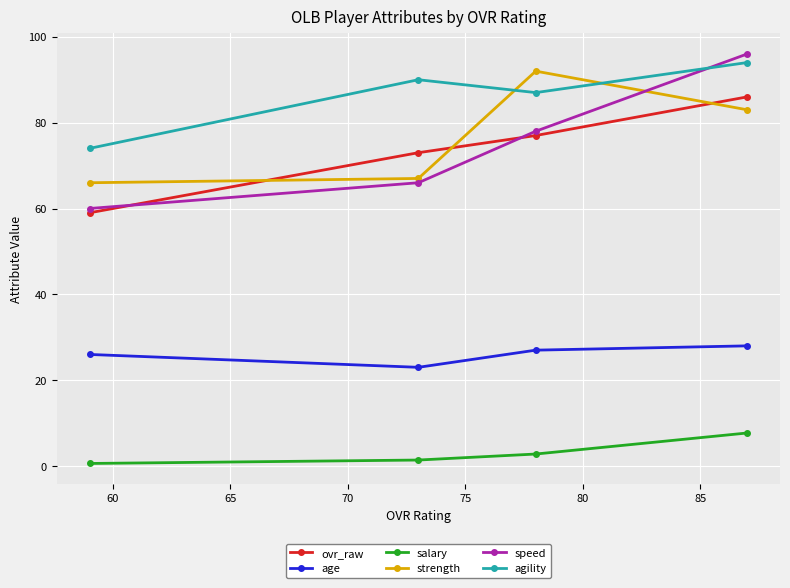

What is the difference between the maximum and minimum values in the age series?

5.0